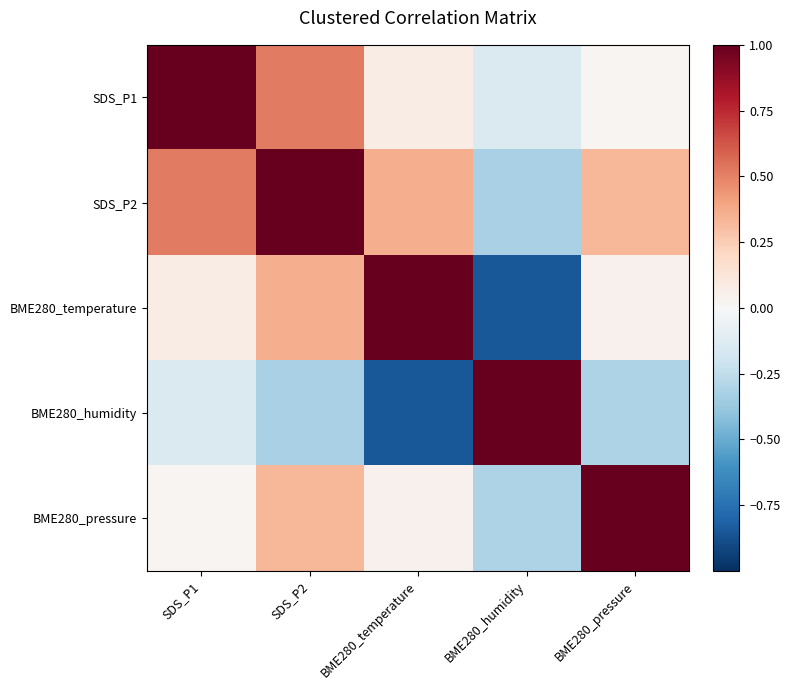

Count the number of data series in this chart.

5